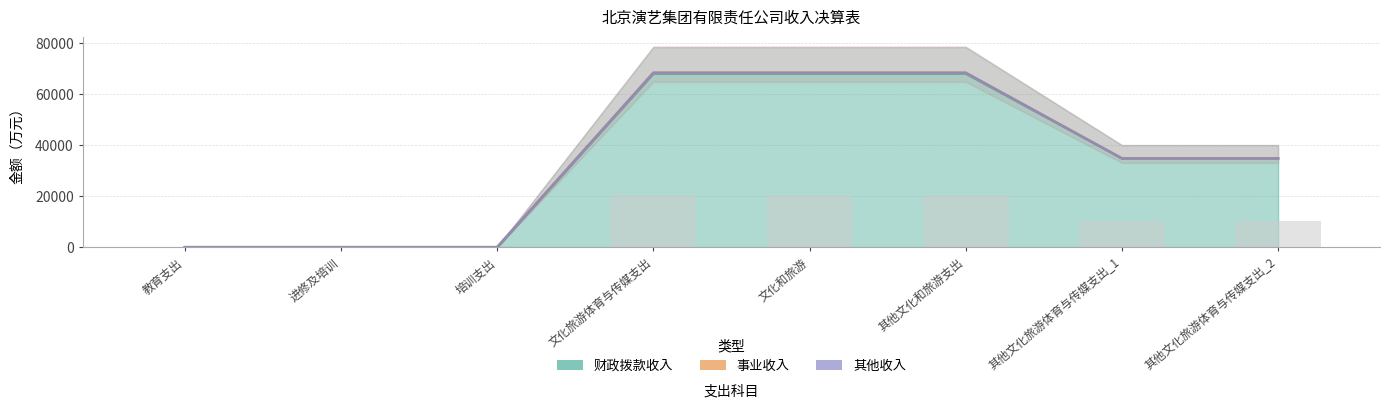

List the series in order of their peak value, highest first.

财政拨款收入, 事业收入, 其他收入